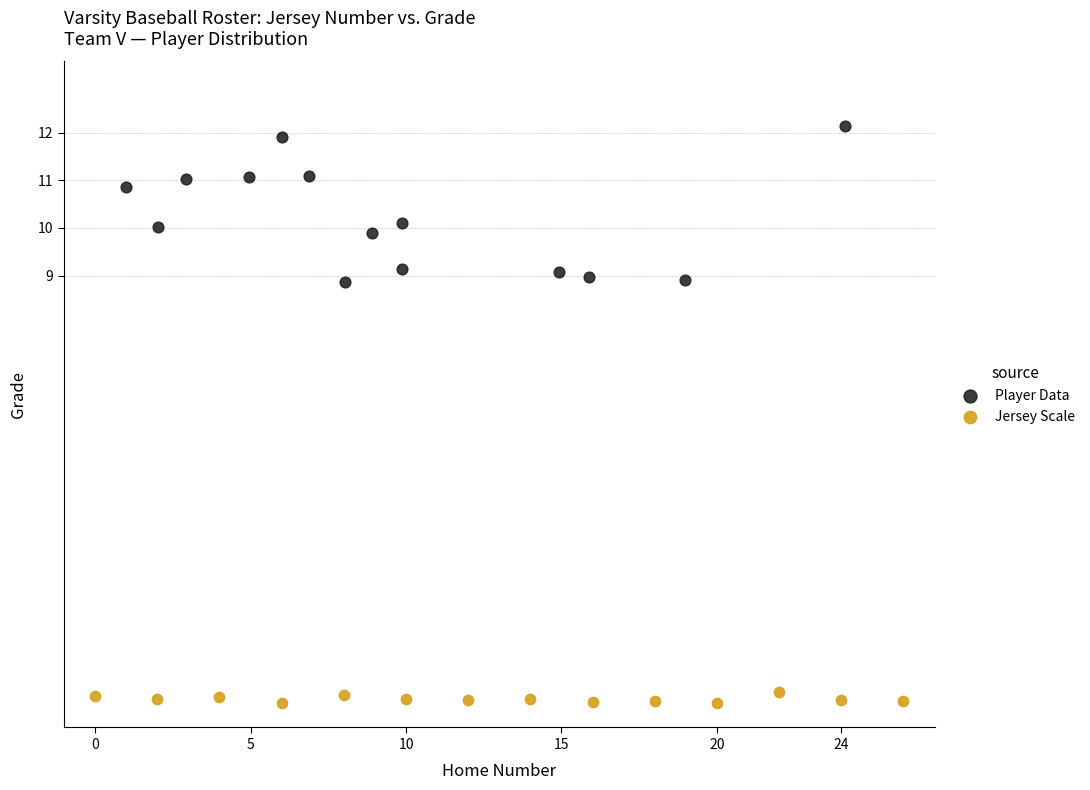

Which series has the widest spread of Y values?

Player Data